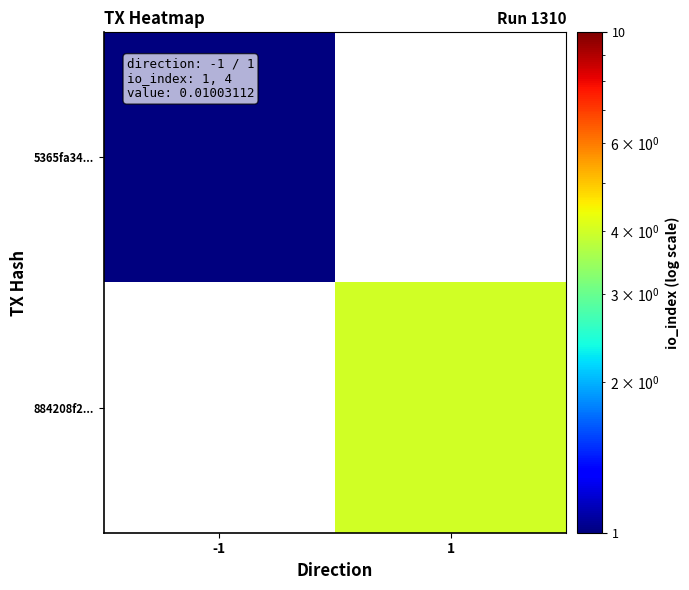

True or false: 884208f2... has a value of 6.7 at 1.

False